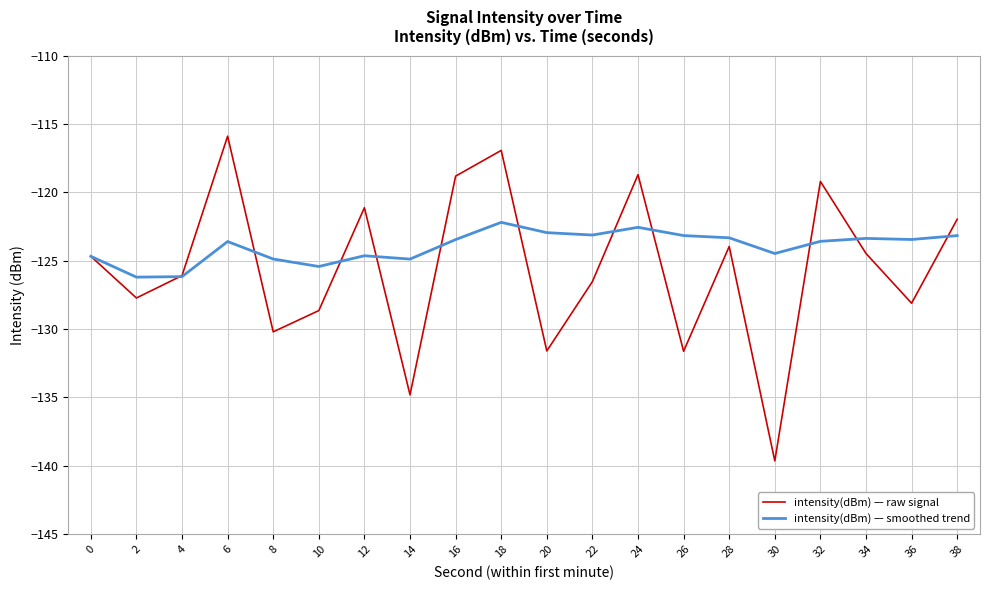

What is the approximate value of intensity(dBm) — raw signal at 30?

-139.6